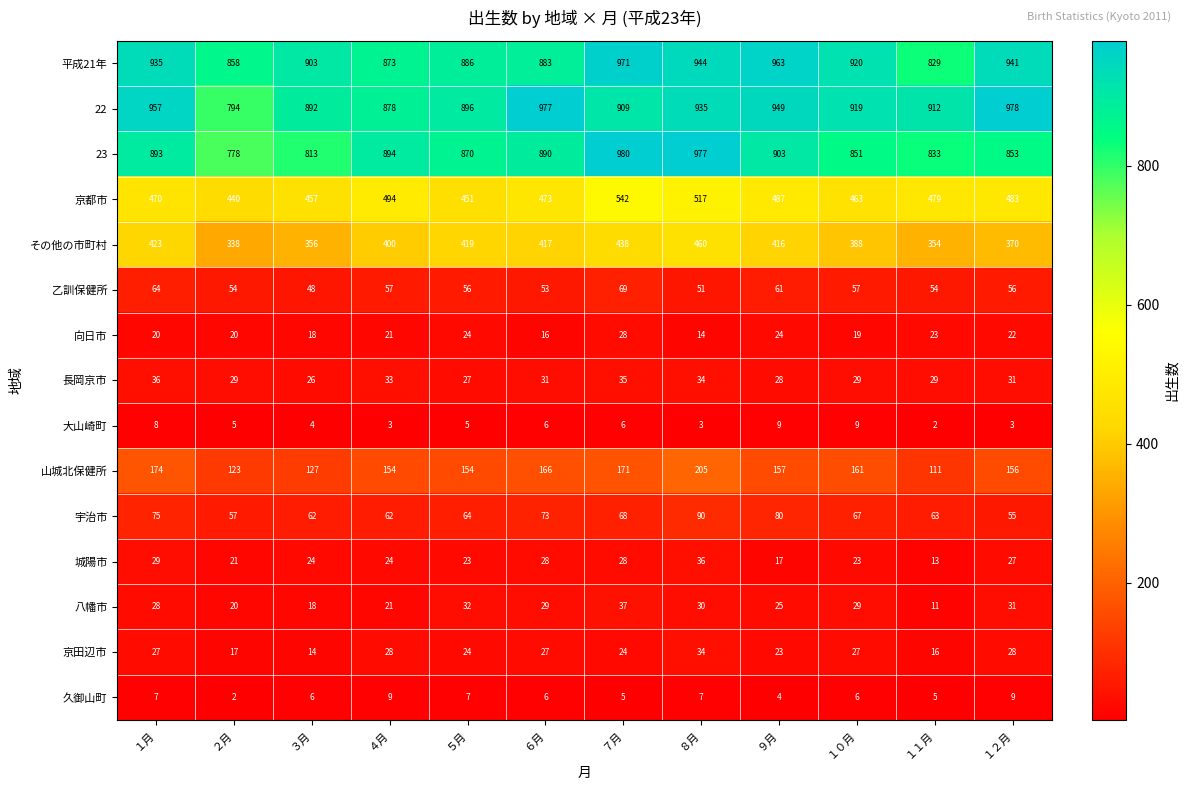

At which category is the sum across all series the highest?

８月